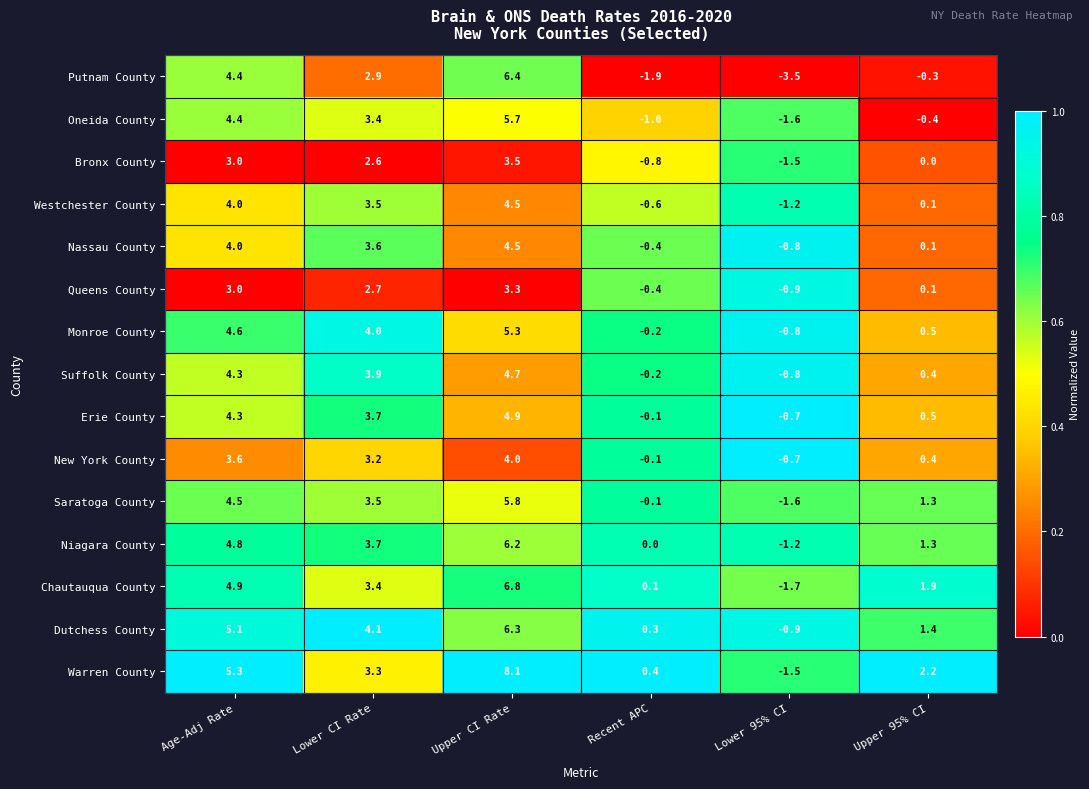

What is the difference between the second highest and minimum values in the Suffolk County series?

5.1